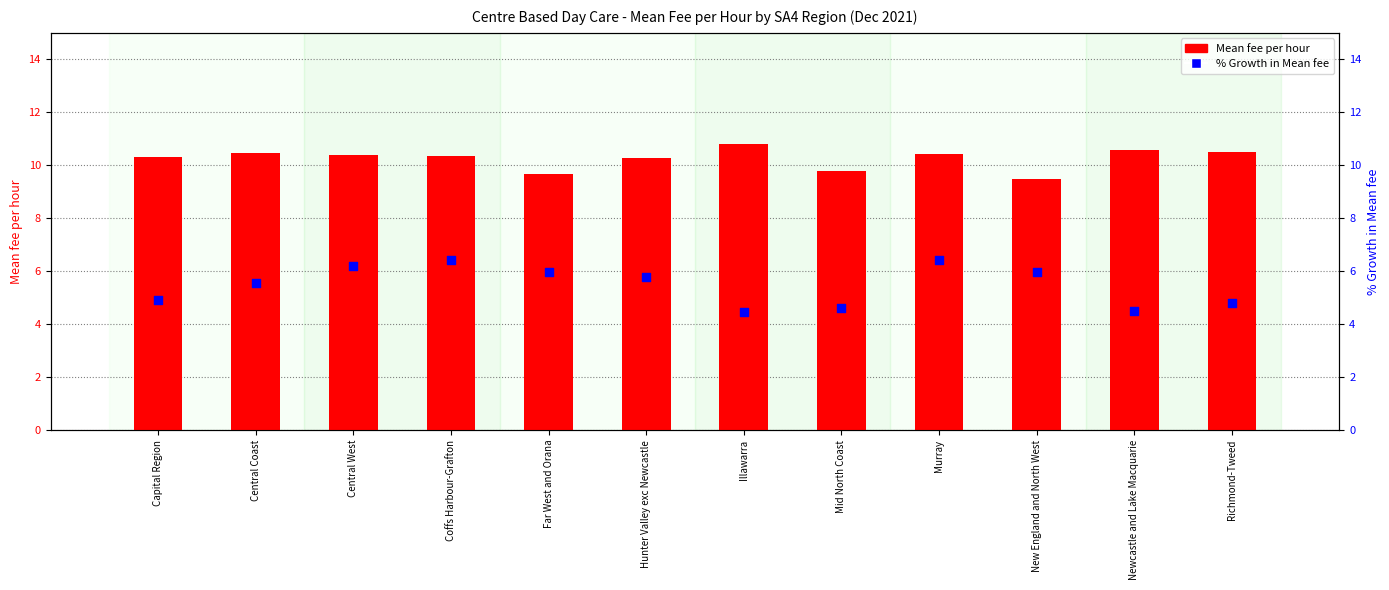

Is the value of Mean fee per hour at Illawarra greater than the value of % Growth in Mean fee at Mid North Coast?

Yes